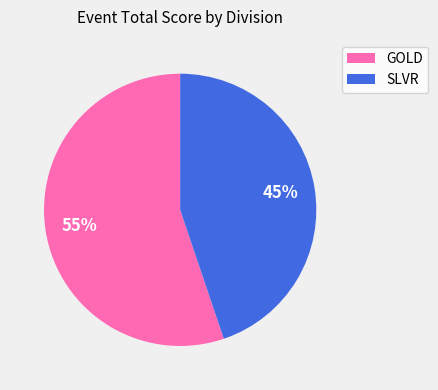

To the nearest percent, what is the difference between the largest and smallest slice percentages?

10%